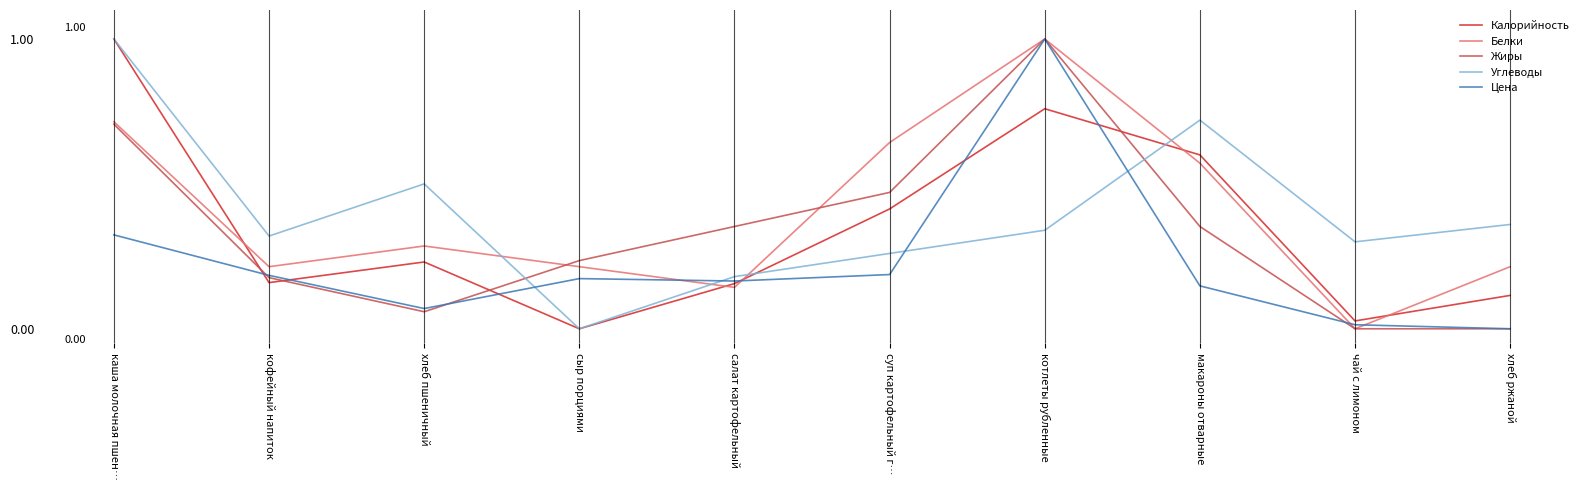

What are all the series names shown in the legend?

Калорийность, Белки, Жиры, Углеводы, Цена